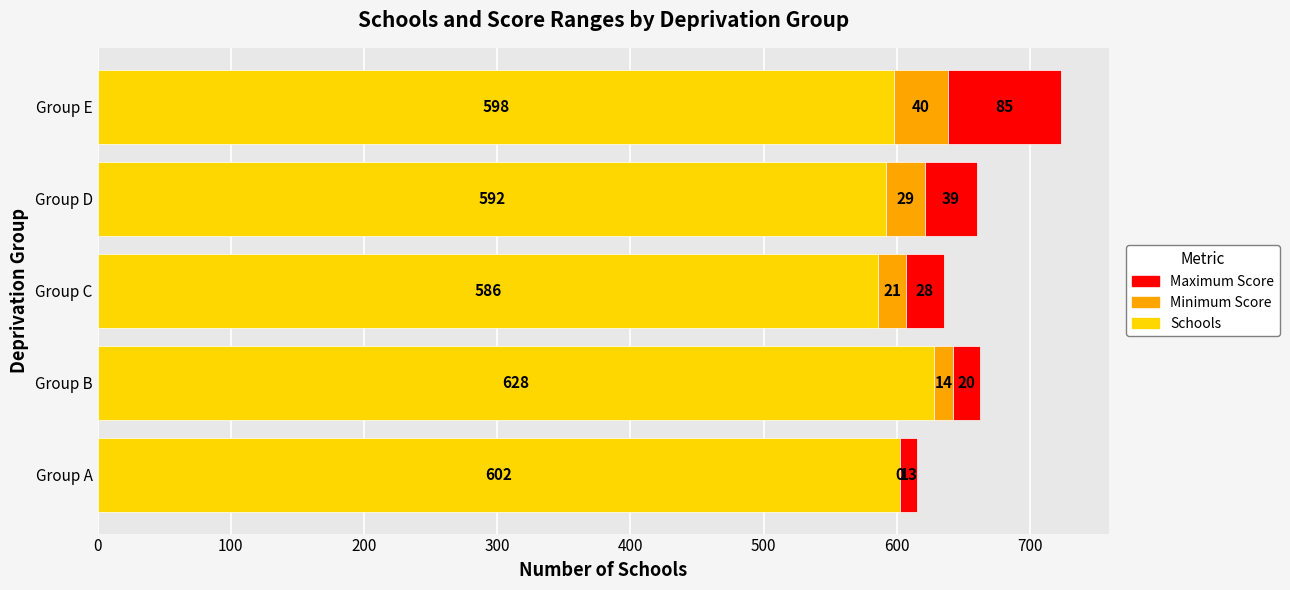

What is the sum of all Schools values?

3006